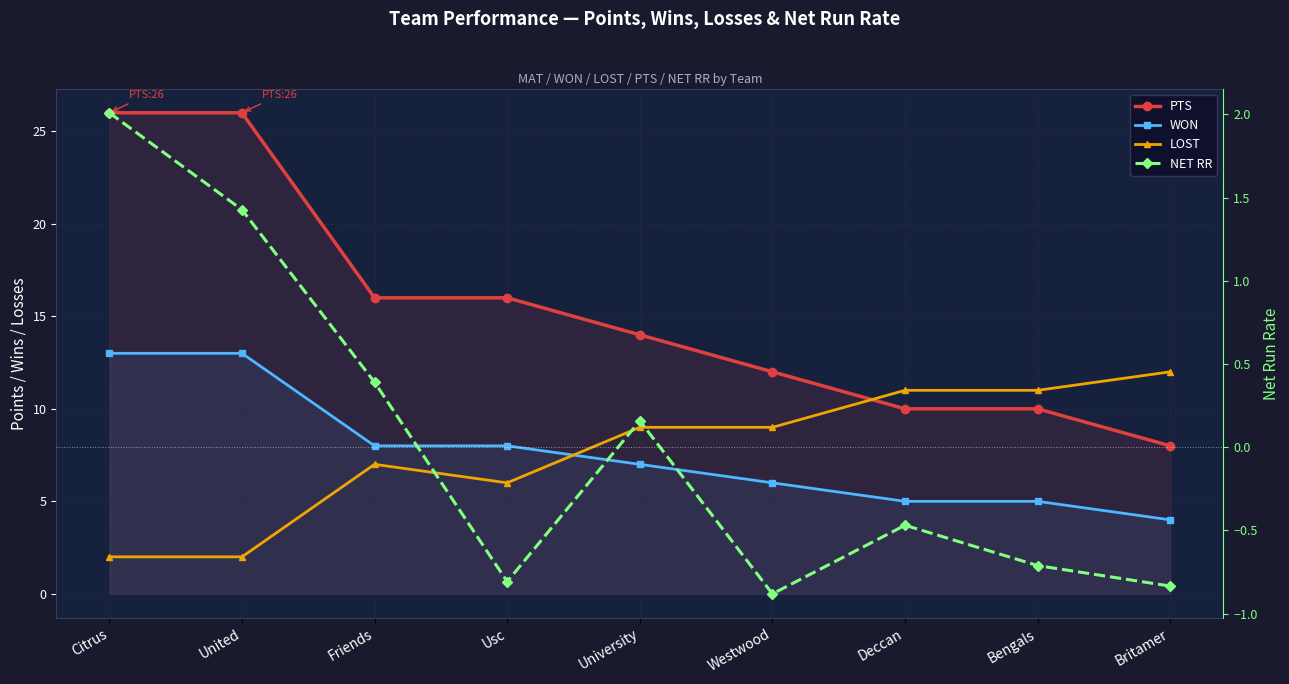

Is the value of PTS at Britamer greater than the value of WON at Friends?

No